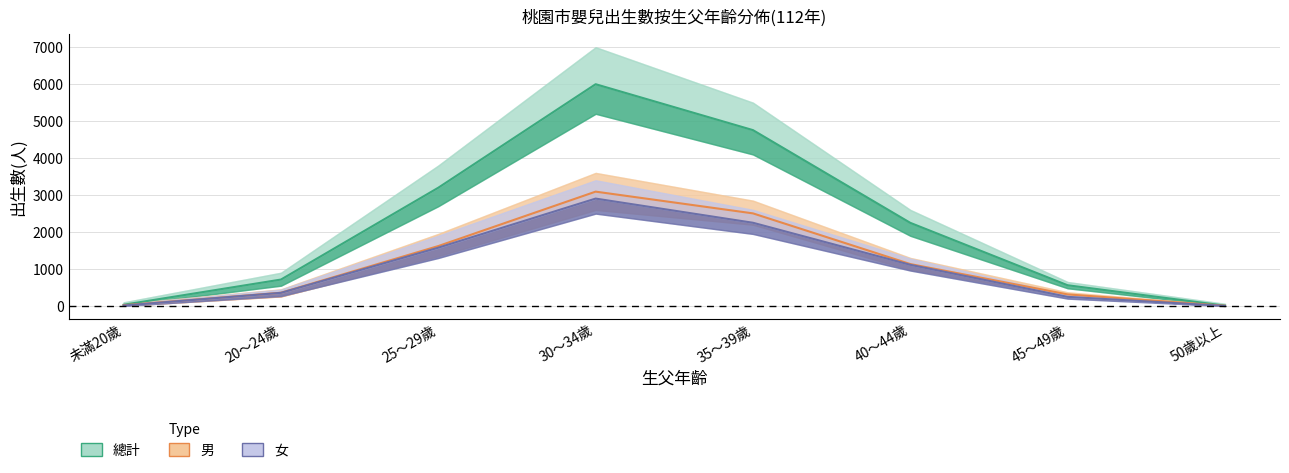

At 30～34歲, list the series in order from largest to smallest.

總計, 男, 女